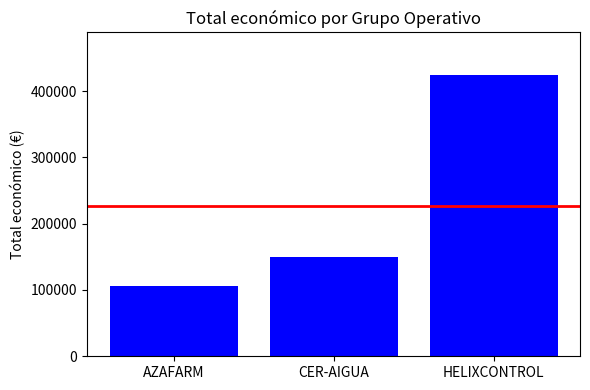

Approximately how many times larger is the value at AZAFARM compared to HELIXCONTROL?

0.2